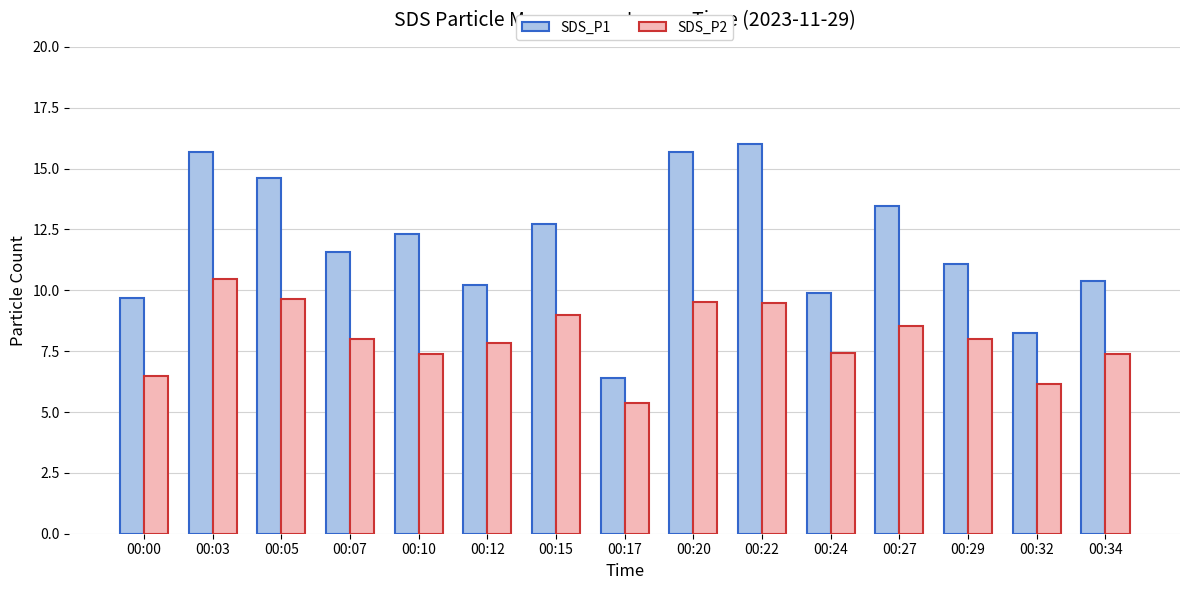

How many groups of bars are there?

15